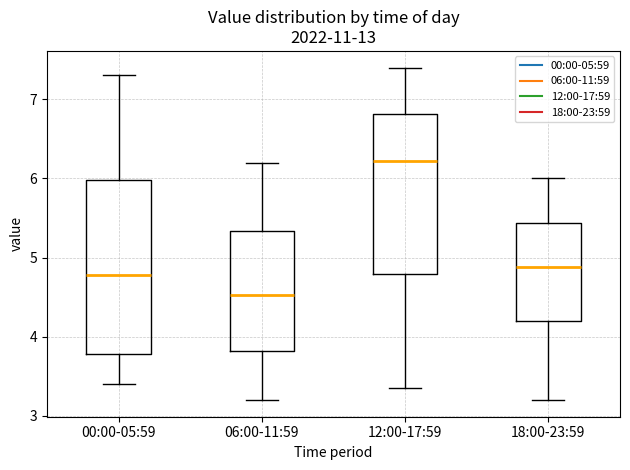

Reading left to right, read every box against the y-axis: the position of its median line, the range the box covers, and the ends of its whiskers. The values are not printed on the chart, so give them approximately, as read against the axis.

00:00-05:59: median 4.8, box 3.8 to 6.0, whiskers 3.4 to 7.3
06:00-11:59: median 4.5, box 3.8 to 5.3, whiskers 3.2 to 6.2
12:00-17:59: median 6.2, box 4.8 to 6.8, whiskers 3.4 to 7.4
18:00-23:59: median 4.9, box 4.2 to 5.4, whiskers 3.2 to 6.0